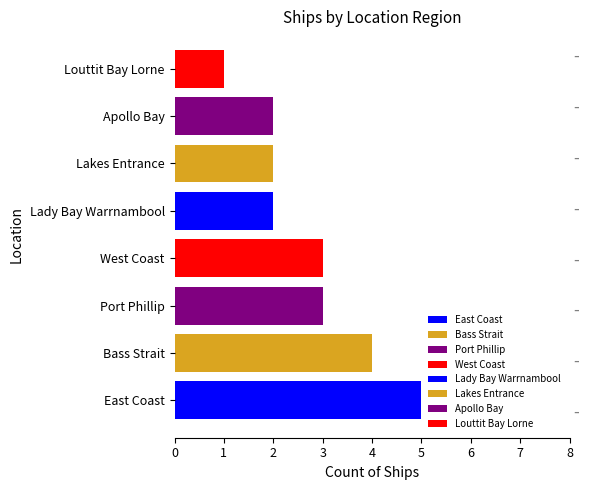

What is the average value?

3